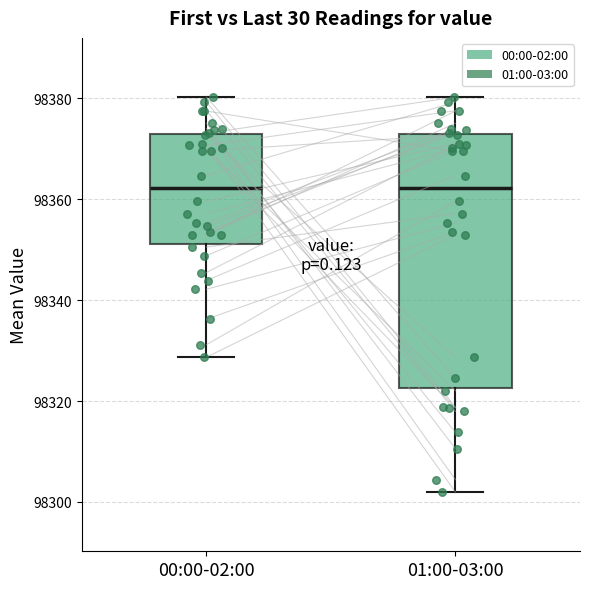

Reading left to right, read every box against the y-axis: the position of its median line, the range the box covers, and the ends of its whiskers. The values are not printed on the chart, so give them approximately, as read against the axis.

00:00-02:00: median 98362, box 98352 to 98372, whiskers 98328 to 98380
01:00-03:00: median 98362, box 98322 to 98372, whiskers 98302 to 98380